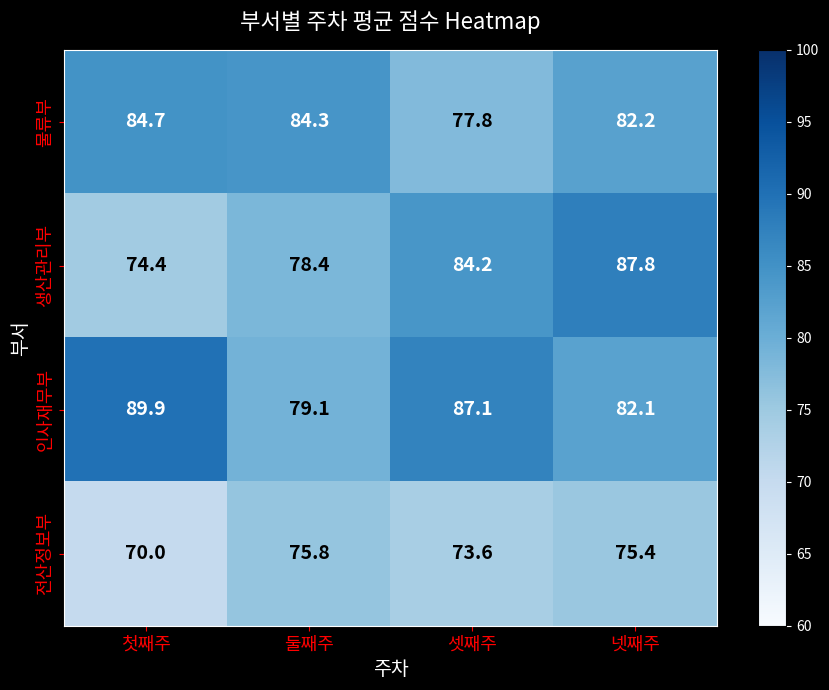

What is the sum of the 물류부 values at 넷째주 and 둘째주?

166.5